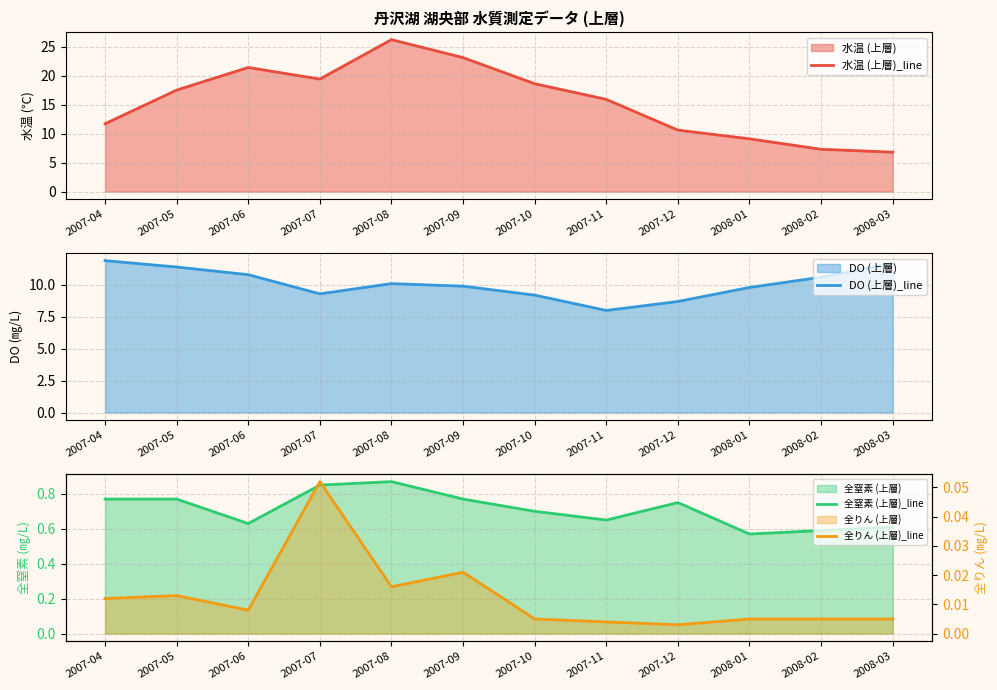

What is the spread (max minus min) of values at 2007-09?

23.1